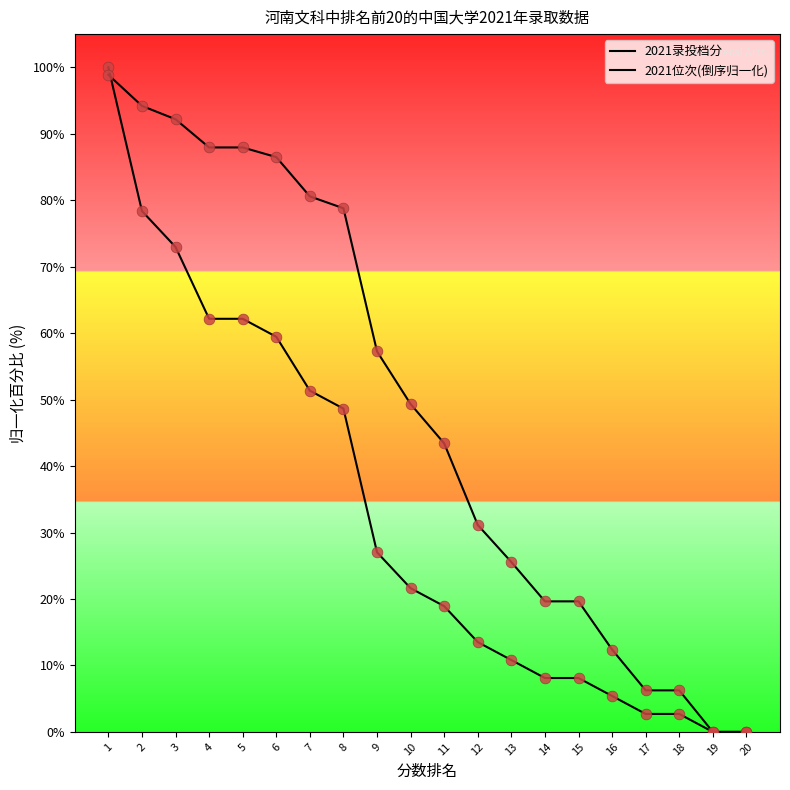

What are all the series names shown in the legend?

2021录投档分, 2021位次(倒序归一化)